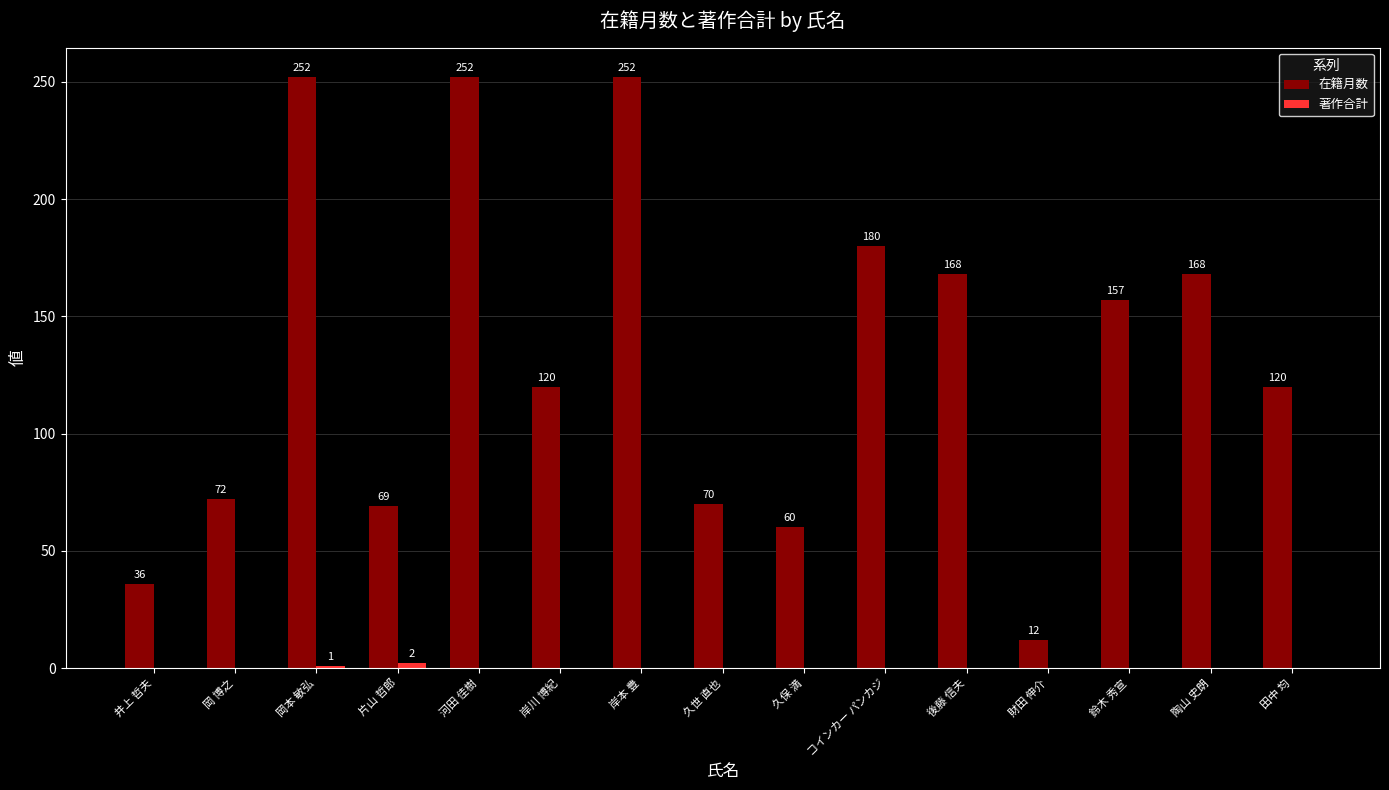

How many data points does each series have?

15